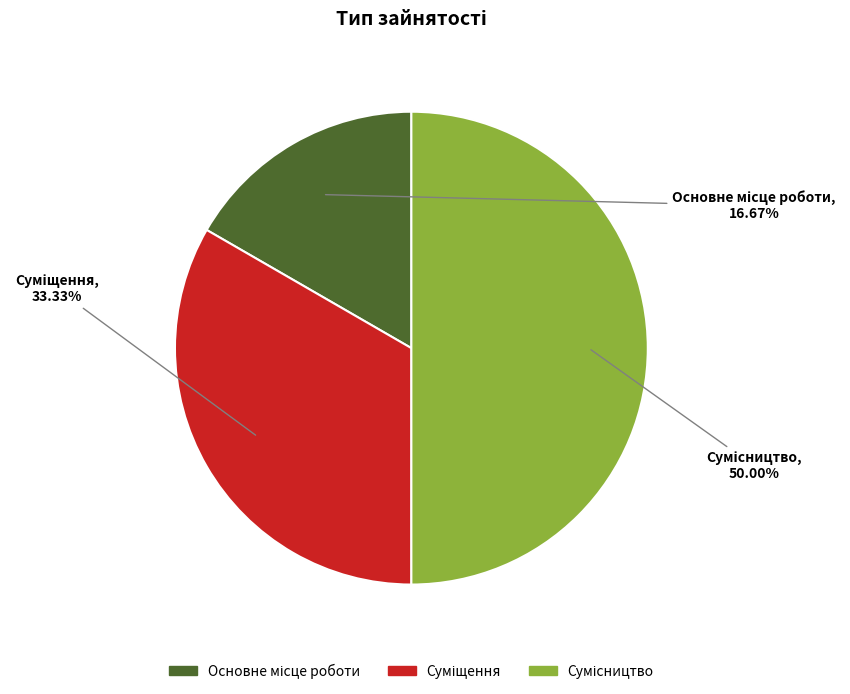

How many segments does this pie chart have?

3